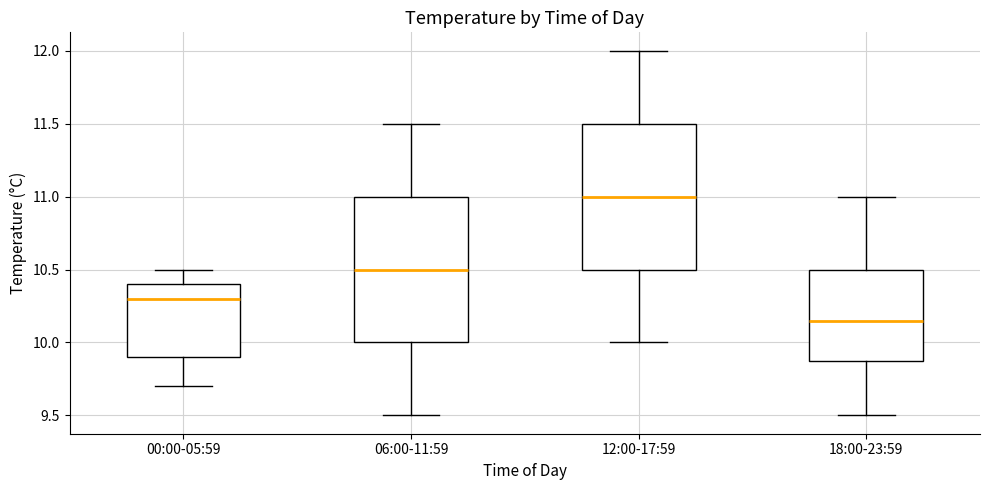

Reading left to right, read every box against the y-axis: the position of its median line, the range the box covers, and the ends of its whiskers. The values are not printed on the chart, so give them approximately, as read against the axis.

00:00-05:59: median 10.30, box 9.90 to 10.40, whiskers 9.70 to 10.50
06:00-11:59: median 10.50, box 10.00 to 11.00, whiskers 9.50 to 11.50
12:00-17:59: median 11.00, box 10.50 to 11.50, whiskers 10.00 to 12.00
18:00-23:59: median 10.15, box 9.90 to 10.50, whiskers 9.50 to 11.00